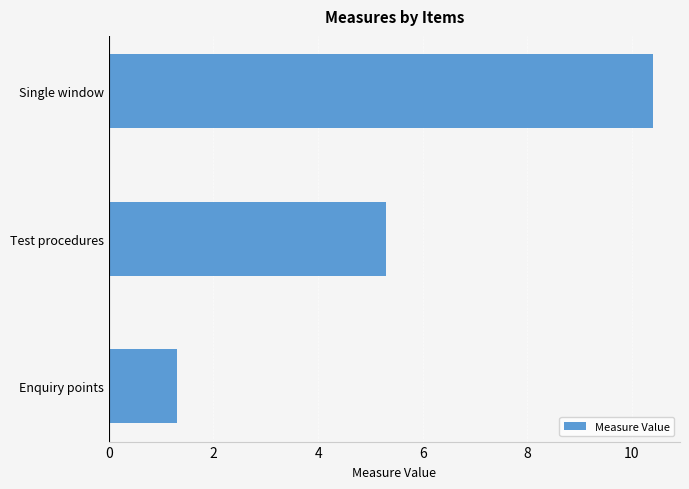

Between Single window and Test procedures, which is larger?

Single window